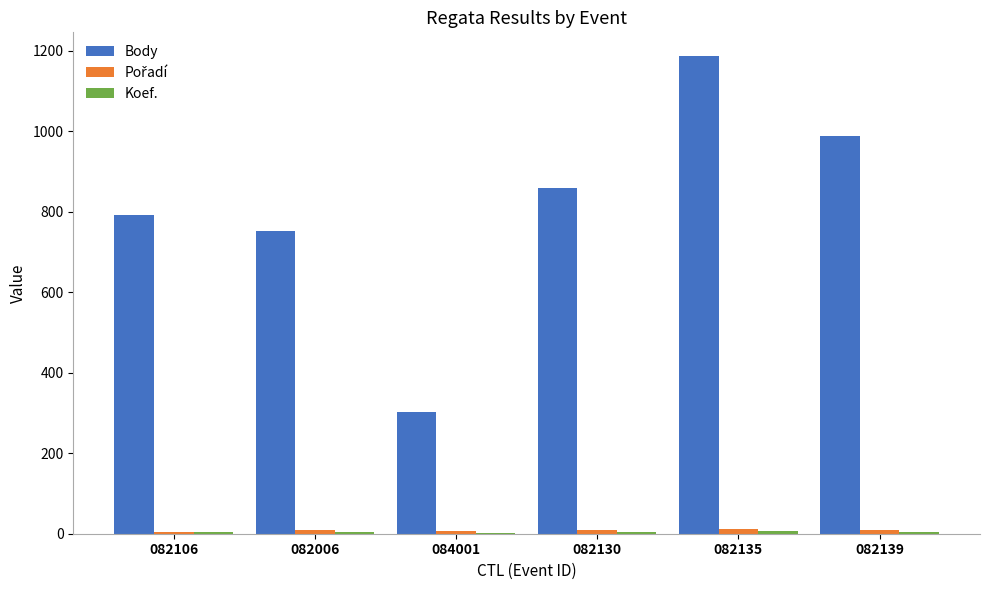

Which label corresponds to the largest value in the chart?

082135